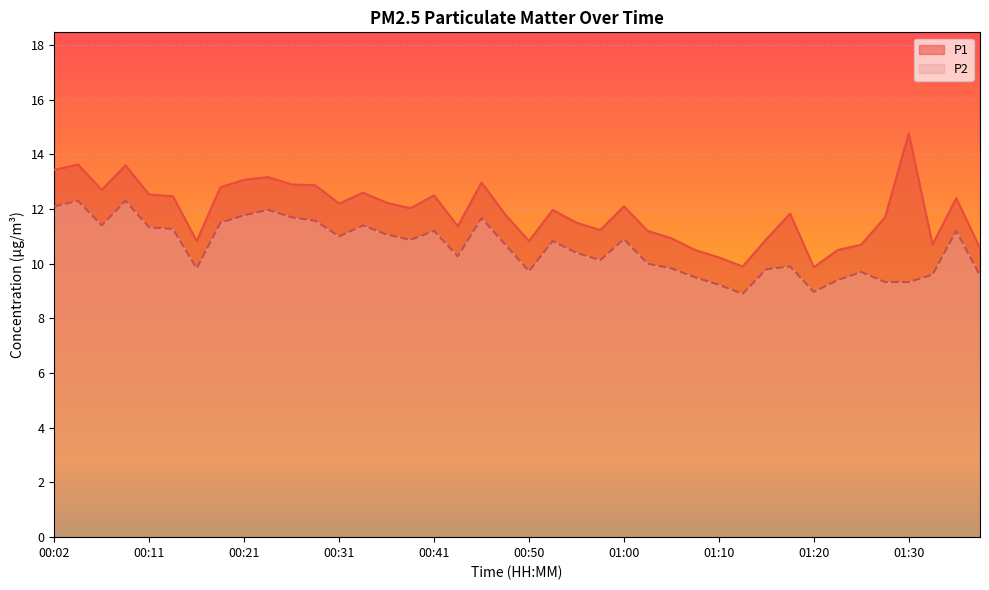

What is the value of the P1 point at the 40th from the left?

10.6